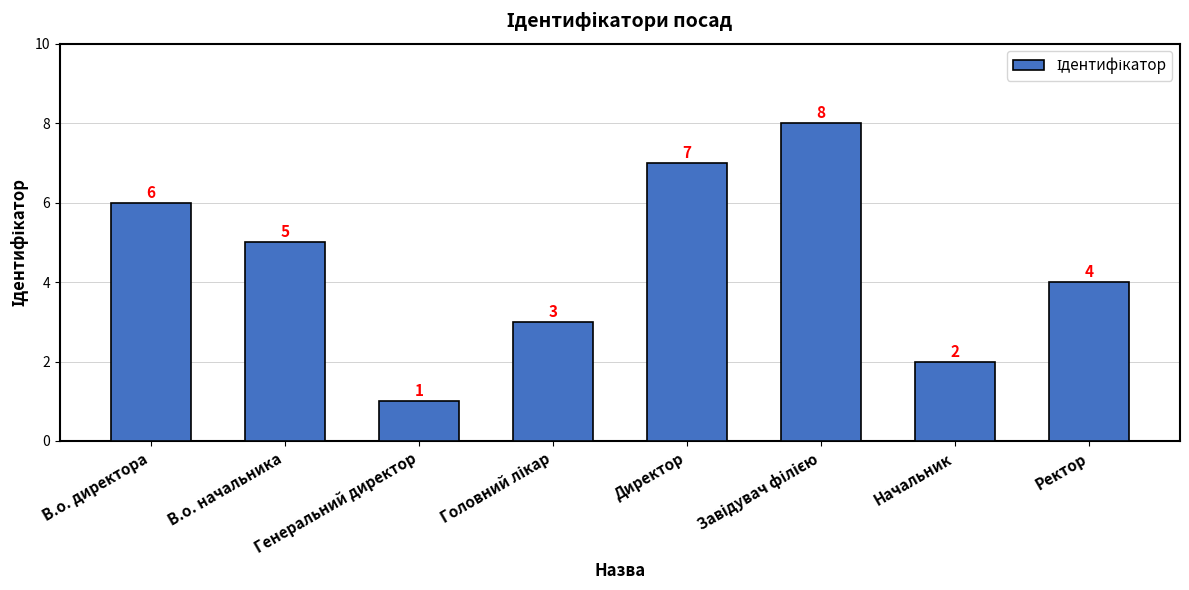

What is the value of the 5th bar from the left?

7